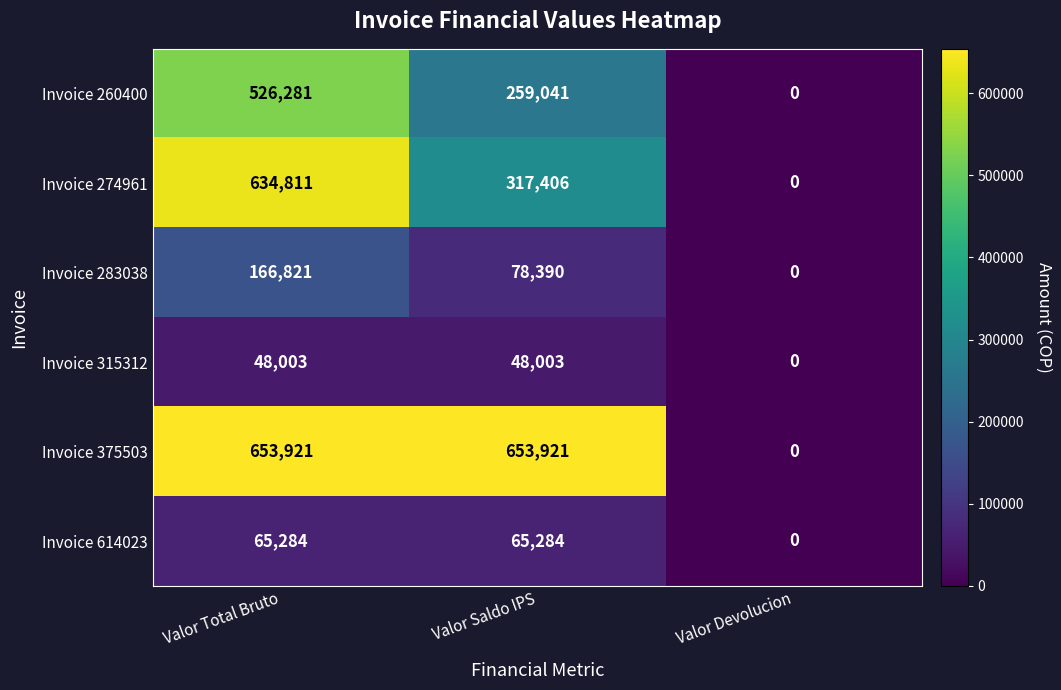

The value of Invoice 614023 at Valor Saldo IPS is 34204. True or false?

False